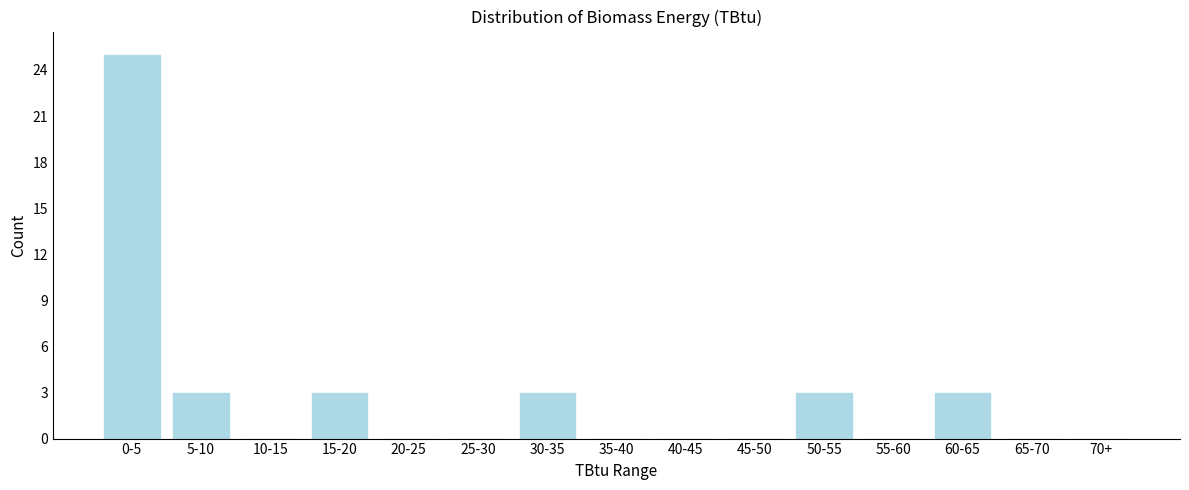

Reading left to right, transcribe all the data shown in this chart.

0-5=25	5-10=3	10-15=0	15-20=3	20-25=0	25-30=0	30-35=3	35-40=0	40-45=0	45-50=0	50-55=3	55-60=0	60-65=3	65-70=0	70+=0